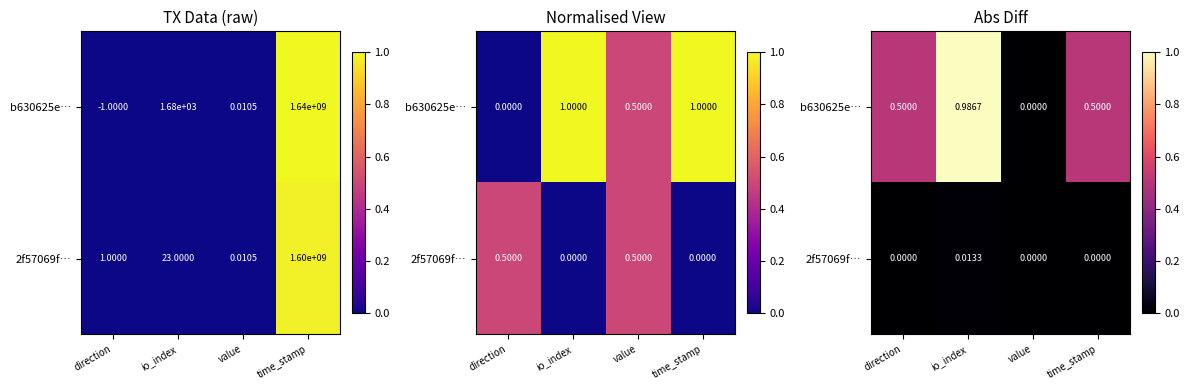

List the series in order of their peak value, lowest first.

2f57069f…, b630625e…